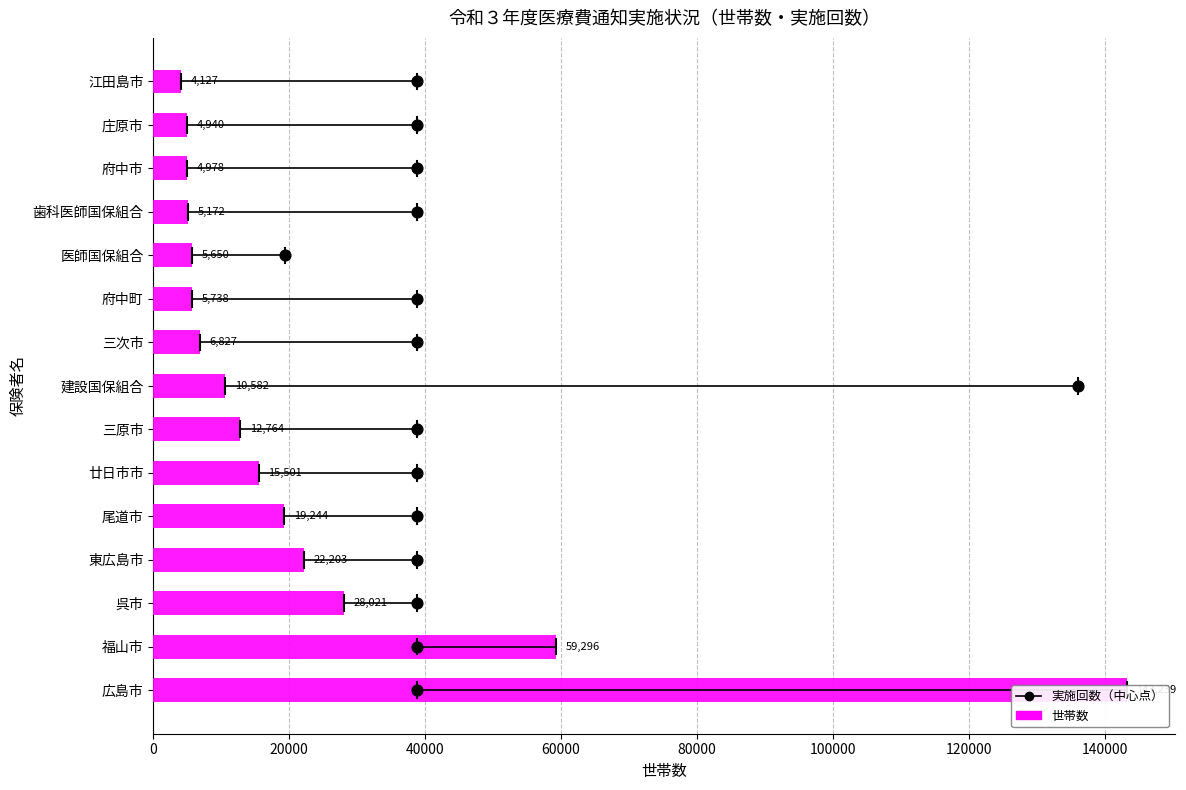

Which series has the widest spread of Y values?

世帯数